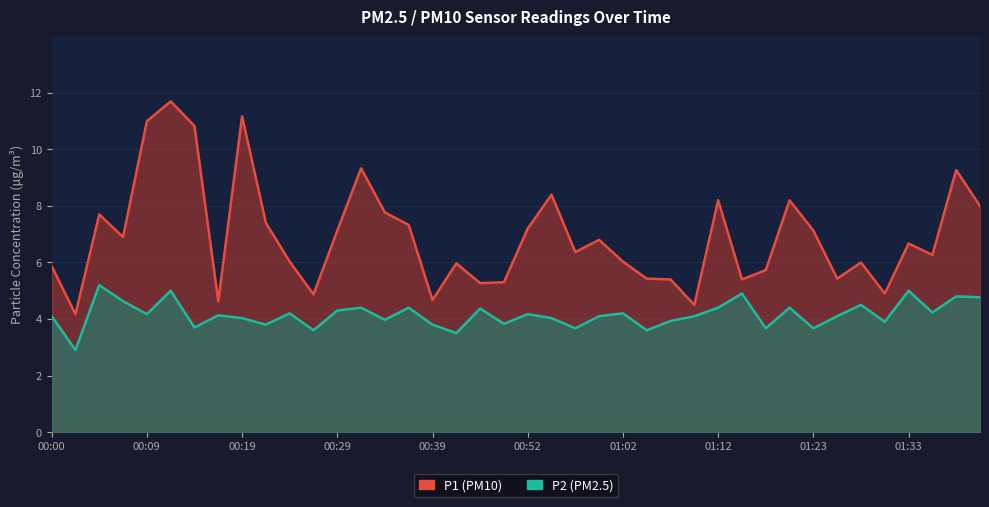

At which category does the chart reach its peak across all series?

00:12